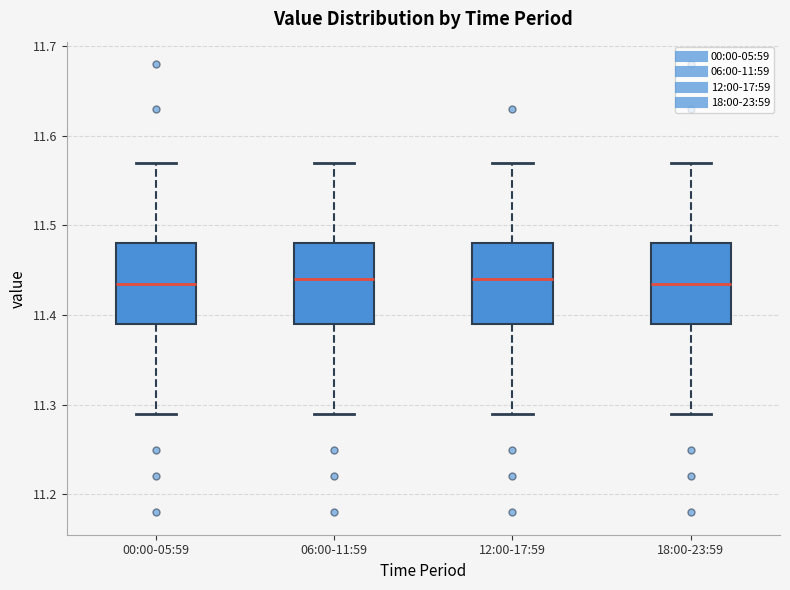

Reading left to right, read every box against the y-axis: the position of its median line, the range the box covers, and the ends of its whiskers. The values are not printed on the chart, so give them approximately, as read against the axis.

00:00-05:59: median 11.44, box 11.39 to 11.48, whiskers 11.29 to 11.57
06:00-11:59: median 11.44, box 11.39 to 11.48, whiskers 11.29 to 11.57
12:00-17:59: median 11.44, box 11.39 to 11.48, whiskers 11.29 to 11.57
18:00-23:59: median 11.44, box 11.39 to 11.48, whiskers 11.29 to 11.57